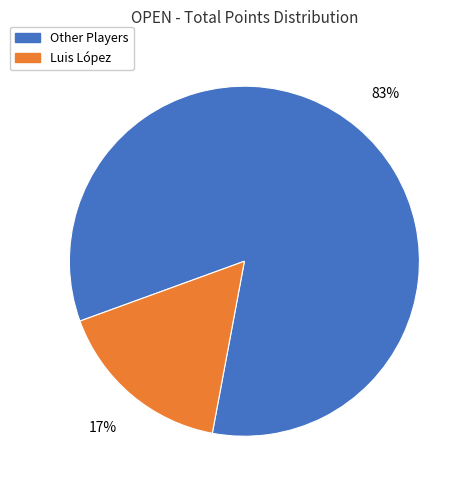

Rank the categories by value from lowest to highest.

Luis López, Other Players